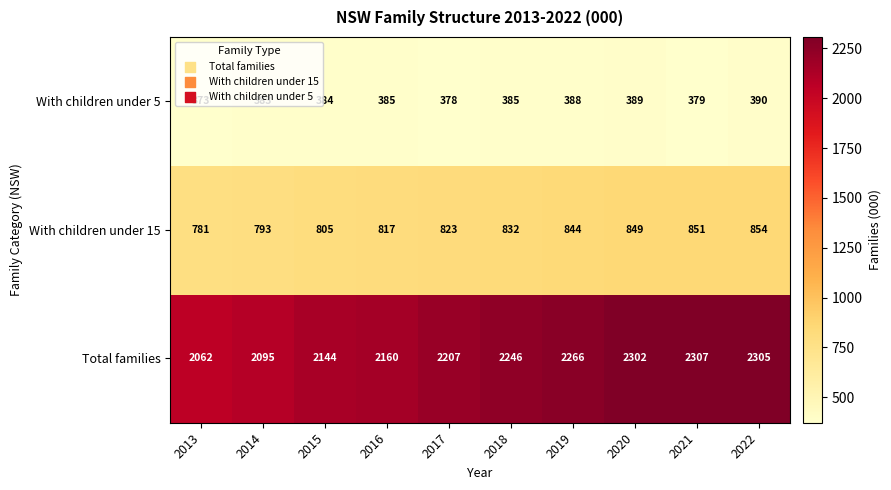

What is the approximate value of With children under 5 at 2014, to the nearest 5?

385